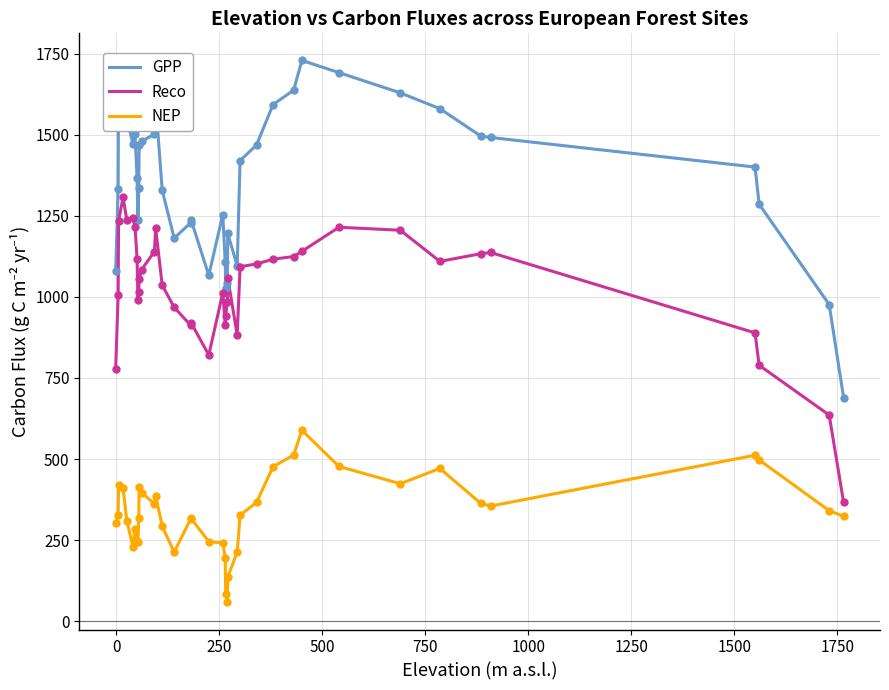

What is the difference between the maximum and minimum values in the NEP series?

530.8